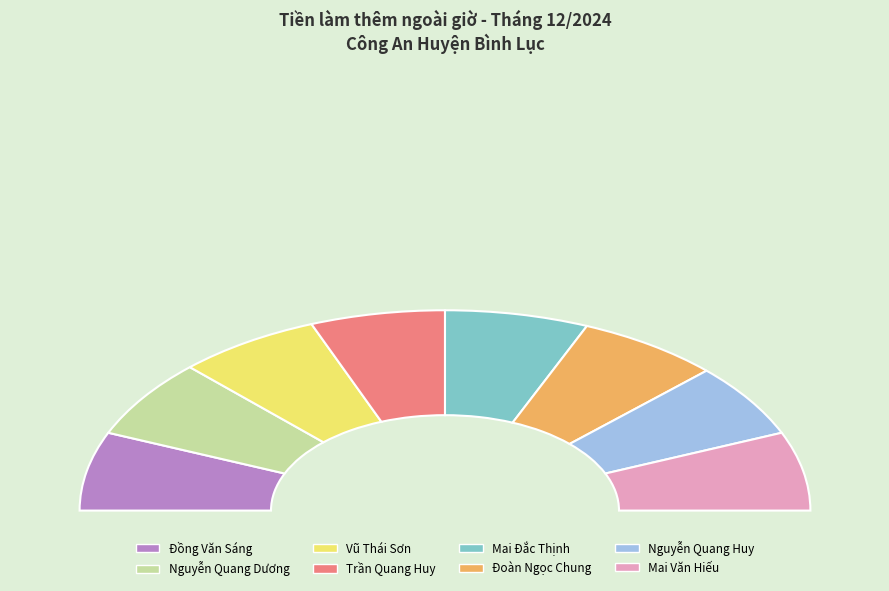

What is the largest slice in the pie chart?

Đồng Văn Sáng